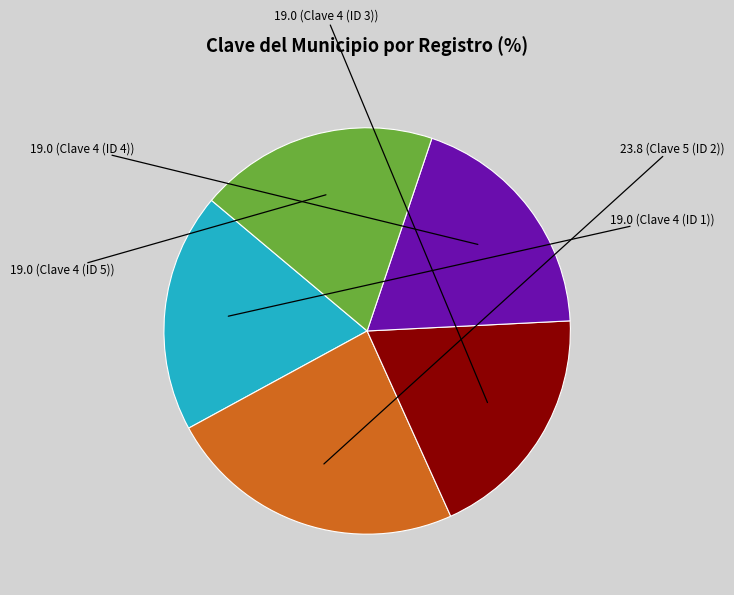

How many segments does this pie chart have?

5